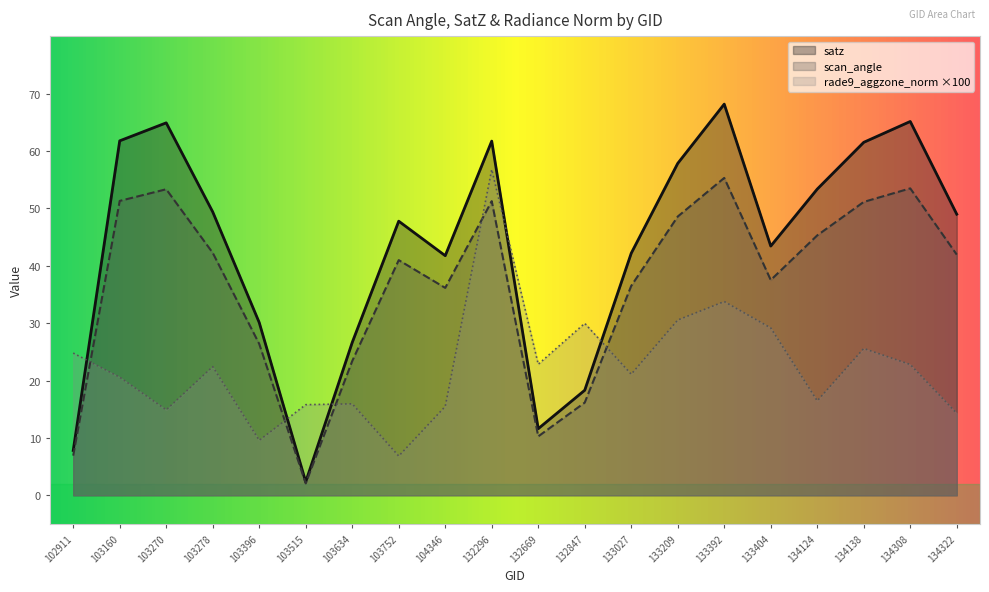

Reading right to left, list all the values displayed in this chart.

satz: 134322=49.0	134308=65.1	134138=61.5	134124=53.4	133404=43.4	133392=68.2	133209=57.8	133027=42.2	132847=18.3	132669=11.6	132296=61.7	104346=41.7	103752=47.8	103634=26.6	103515=2.3	103396=30.1	103278=49.4	103270=64.9	103160=61.8	102911=7.8
scan_angle: 134322=41.9	134308=53.5	134138=51.1	134124=45.3	133404=37.5	133392=55.3	133209=48.6	133027=36.5	132847=16.2	132669=10.3	132296=51.2	104346=36.1	103752=41.0	103634=23.4	103515=2.1	103396=26.4	103278=42.2	103270=53.3	103160=51.3	102911=6.9
rade9_aggzone_norm: 134322=14.3	134308=22.8	134138=25.6	134124=16.5	133404=29.2	133392=33.8	133209=30.5	133027=21.1	132847=30.0	132669=22.8	132296=56.8	104346=15.5	103752=6.8	103634=15.9	103515=15.8	103396=9.6	103278=22.4	103270=14.9	103160=20.6	102911=24.8